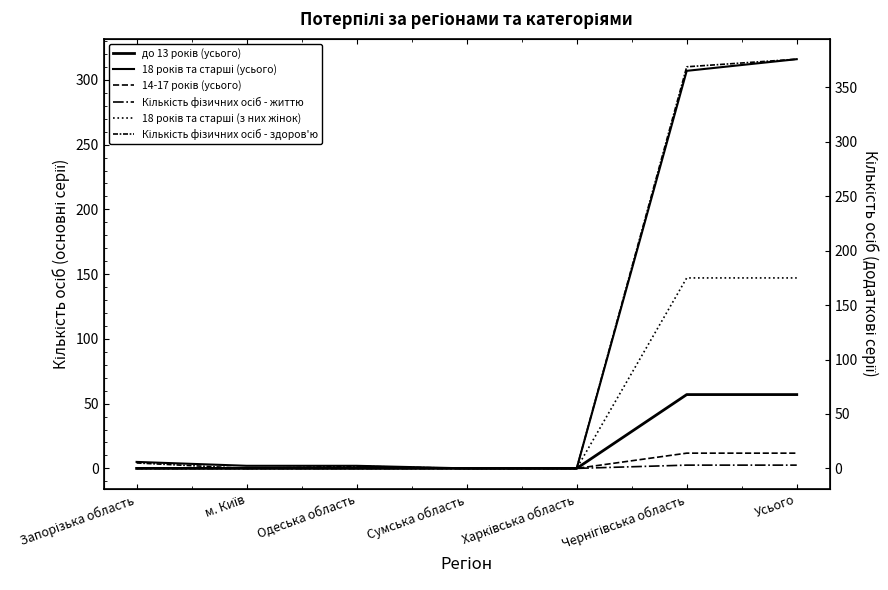

Is it true that 14-17 років (усього) equals 14 at Чернігівська область?

True